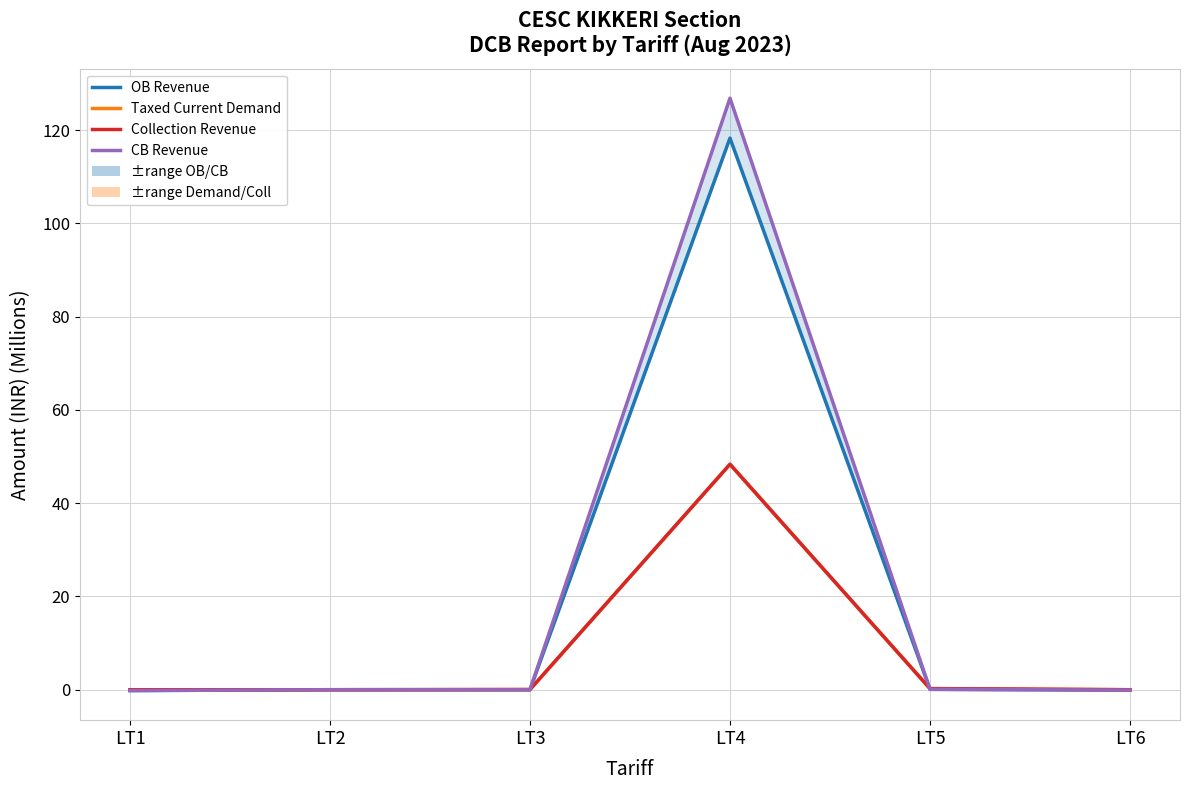

After their last crossing, which series has the higher values: OB Revenue or Taxed Current Demand?

Taxed Current Demand